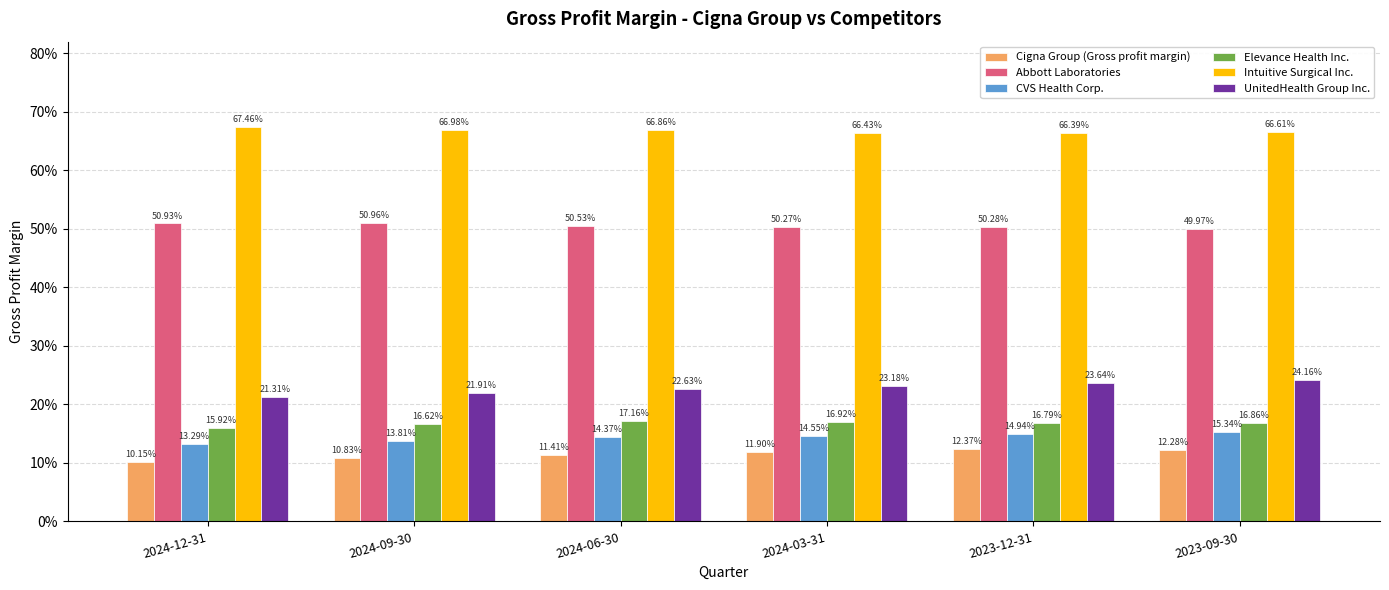

What are all the series names shown in the legend?

Cigna Group (Gross profit margin), Abbott Laboratories, CVS Health Corp., Elevance Health Inc., Intuitive Surgical Inc., UnitedHealth Group Inc.